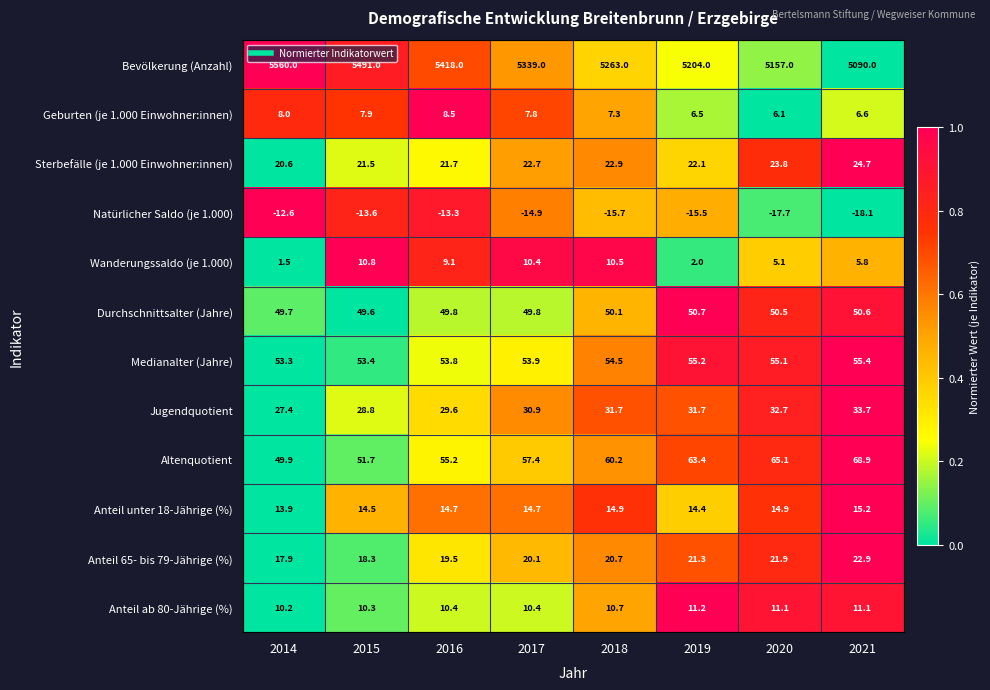

Which series has the largest total across all categories?

Bevölkerung (Anzahl)